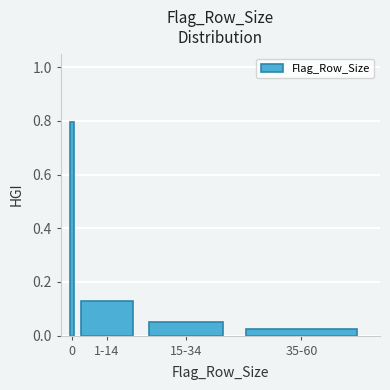

What is the difference between the maximum and minimum values?

0.8